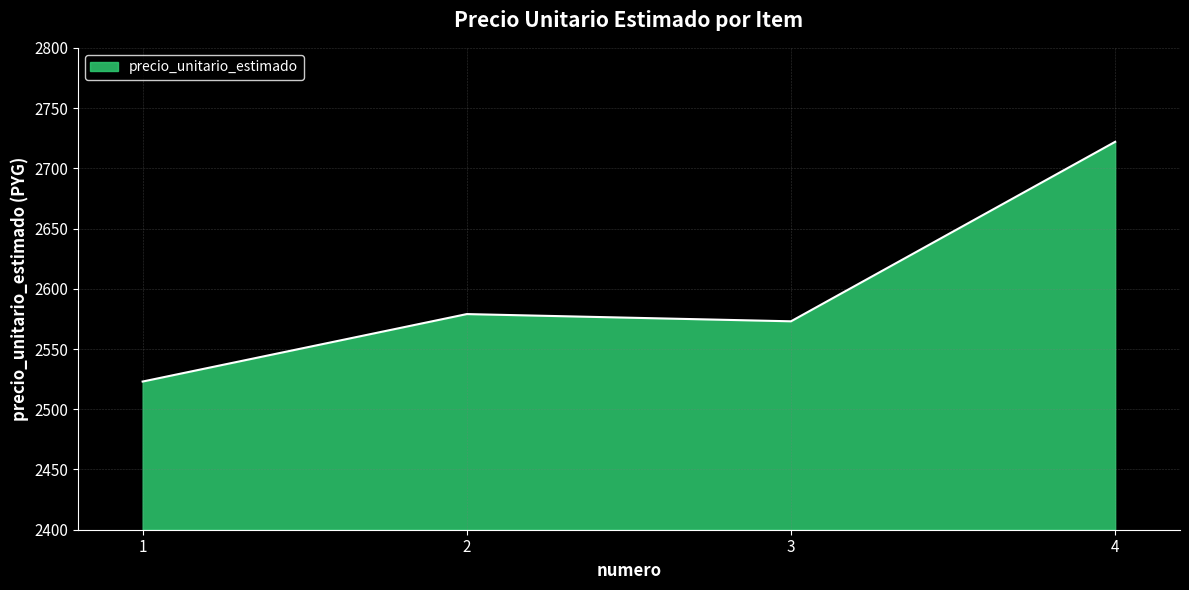

What value does the data have at 3, to the nearest 50?

2550